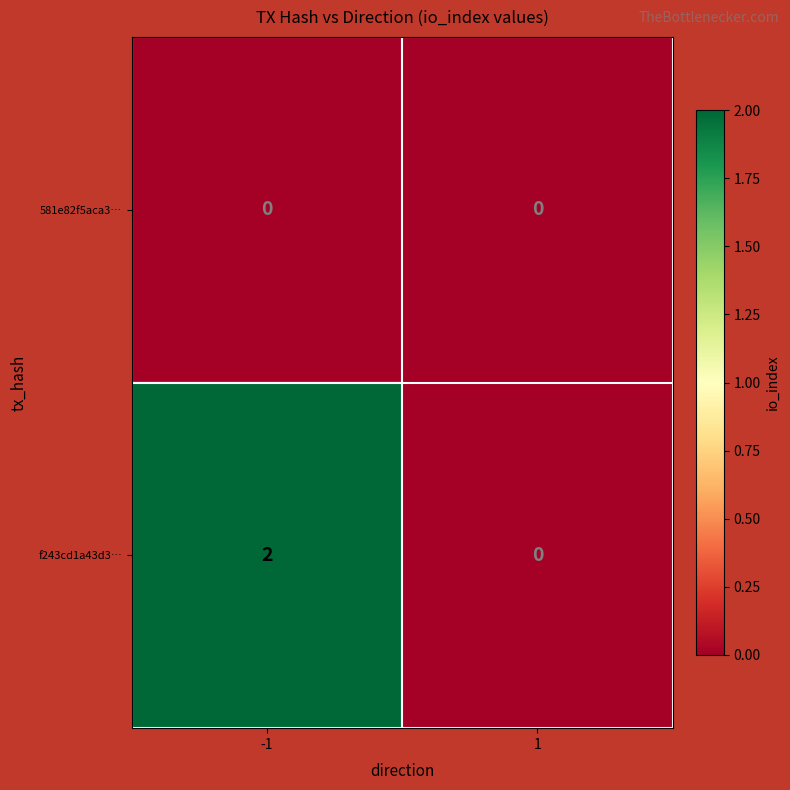

Reading right to left, extract all data points from this chart.

581e82f5aca3…: 0	0
f243cd1a43d3…: 0	2